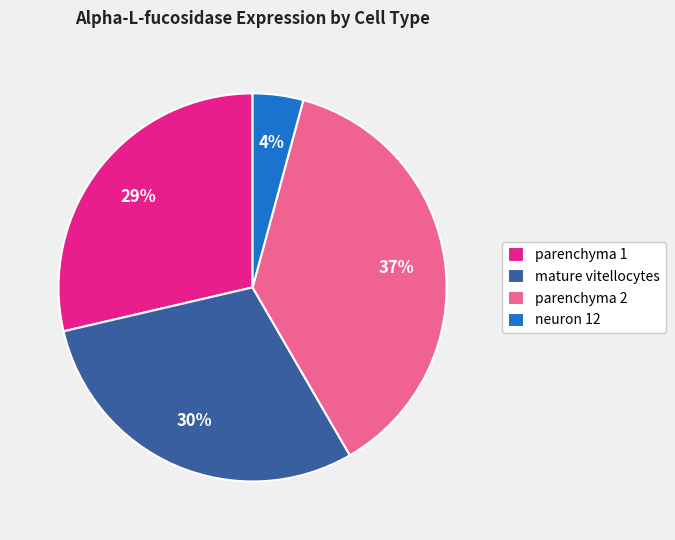

Is it true that mature vitellocytes is 30% of the pie?

True